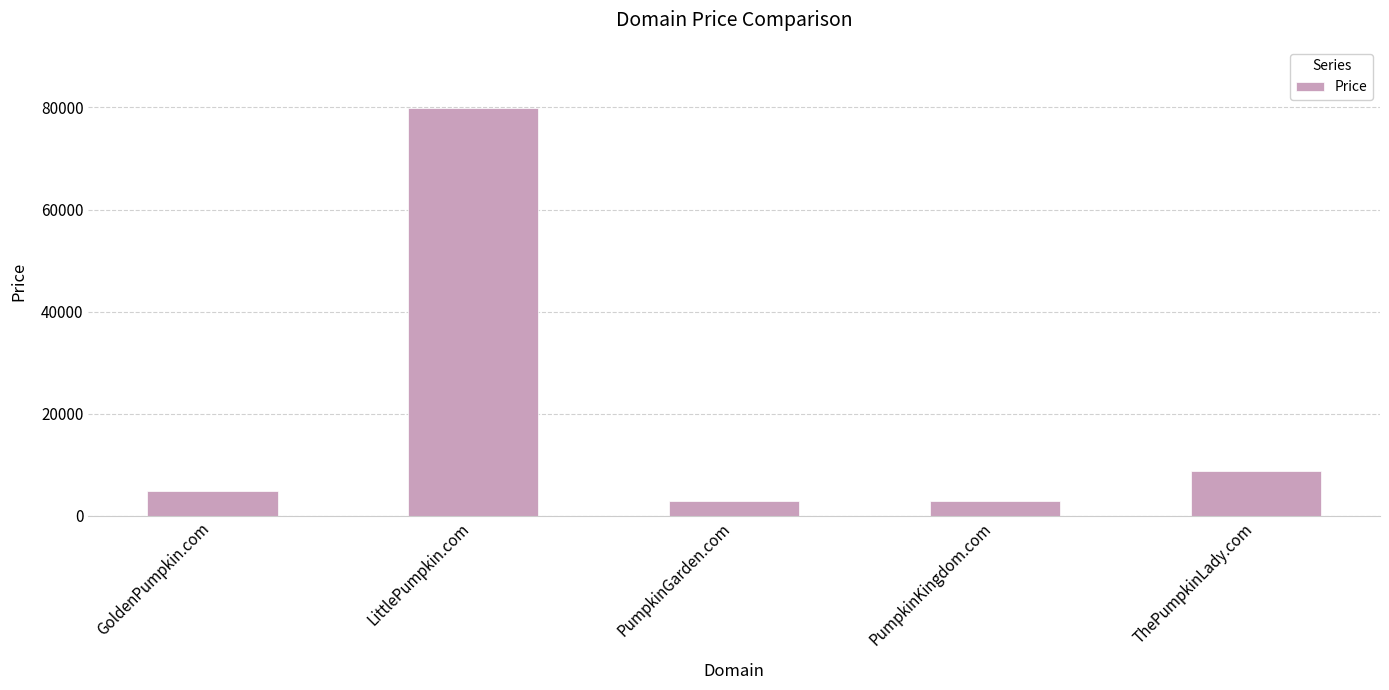

What is the sum of all values?

99440